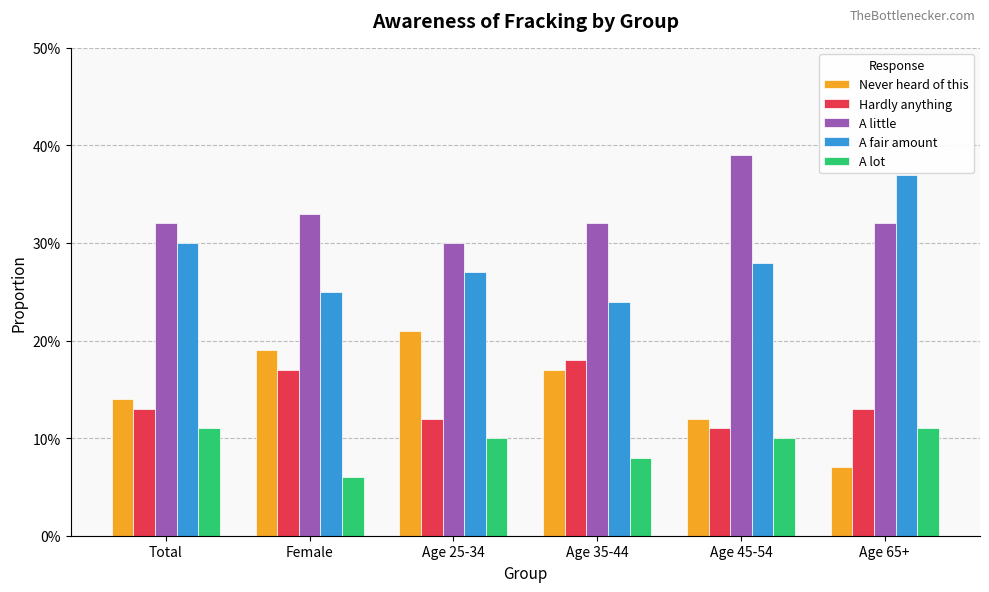

What are all the series names shown in the legend?

Never heard of this, Hardly anything, A little, A fair amount, A lot